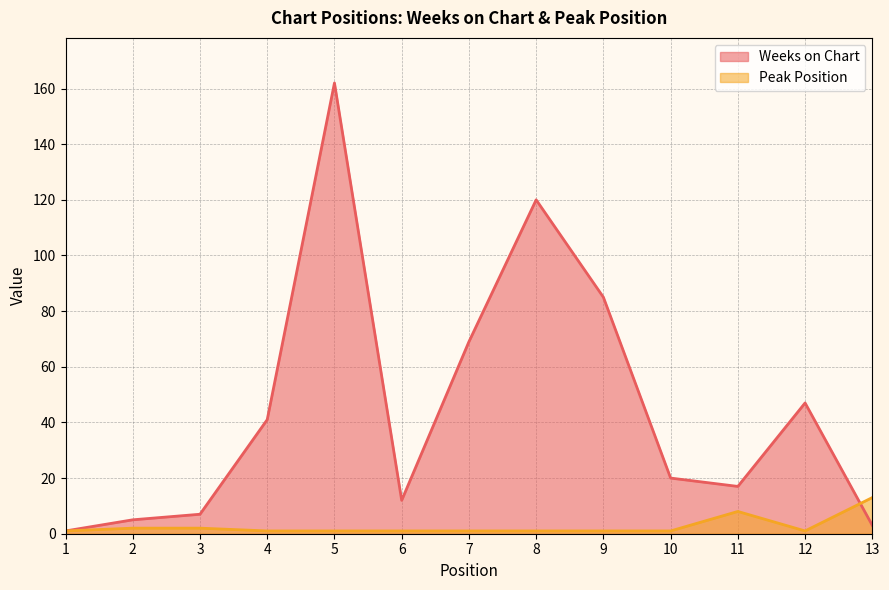

Reading left to right, what are all the values shown in this chart?

Weeks on Chart: 1	5	7	41	162	12	69	120	85	20	17	47	3
Peak Position: 1	2	2	1	1	1	1	1	1	1	8	1	13